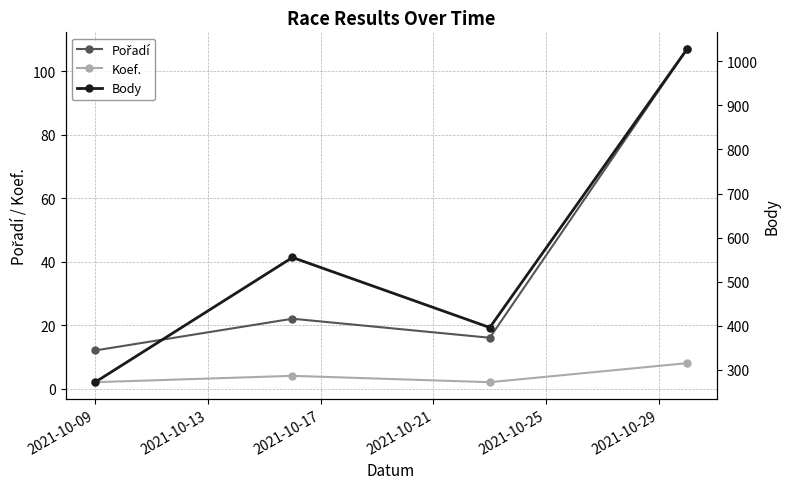

What is the sum of all Body values?

2251